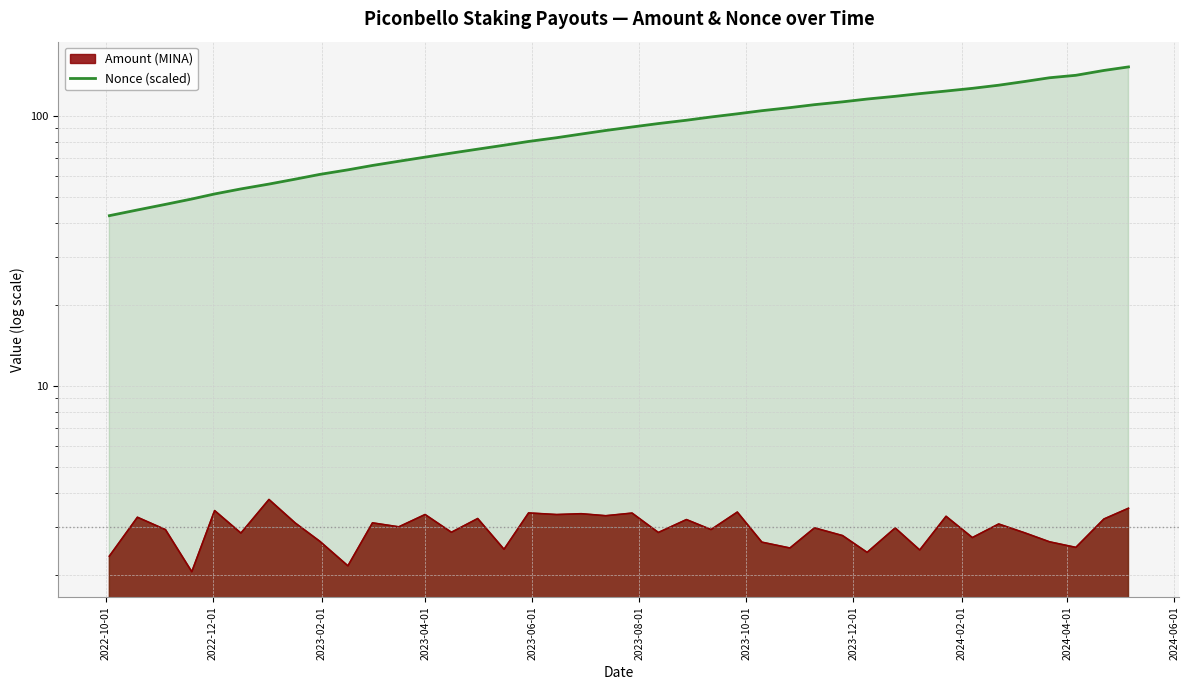

How many lines are shown in the chart?

1